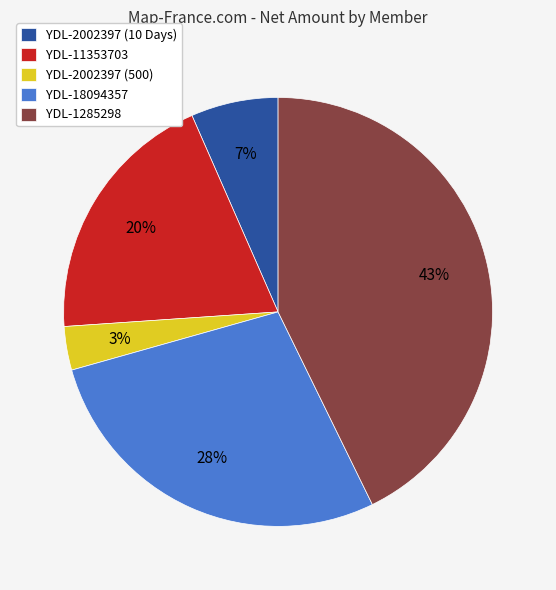

Which has a higher value, YDL-2002397 (500) or YDL-1285298?

YDL-1285298